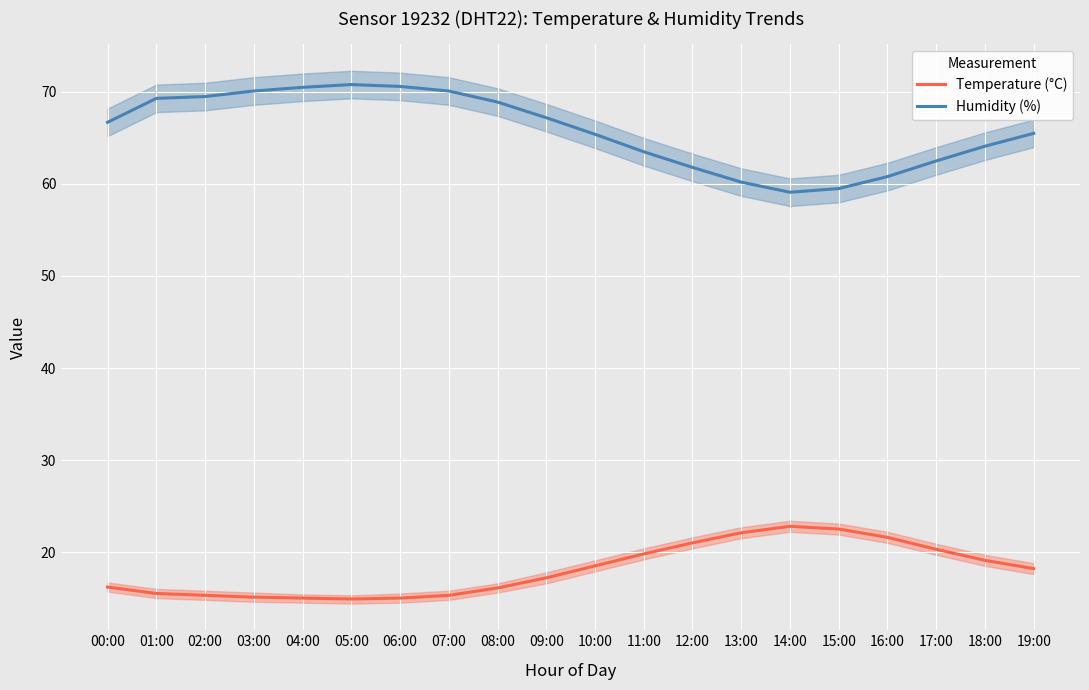

What is the lowest value of the Temperature (°C) series?

14.9